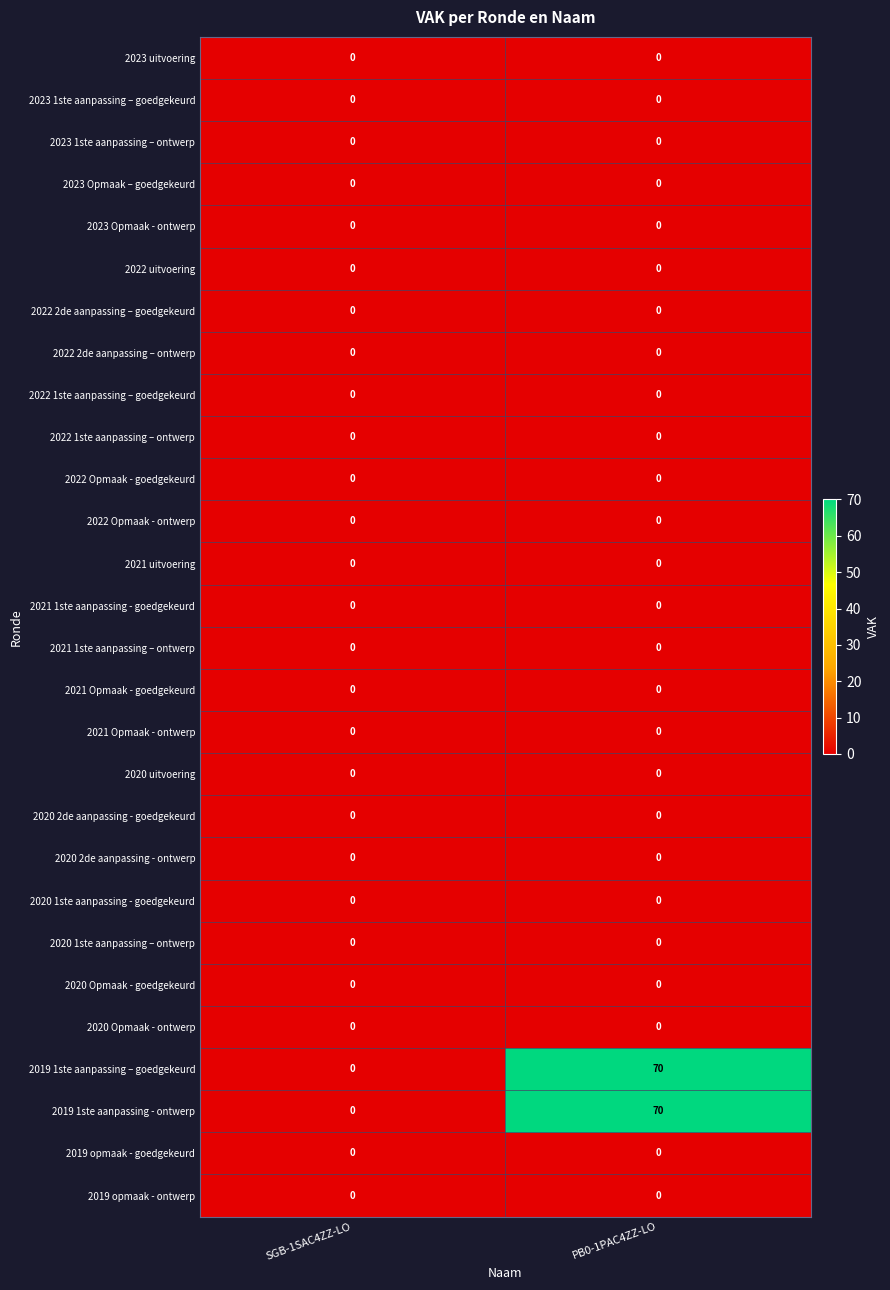

What is the total value across all series at PB0-1PAC4ZZ-LO?

140